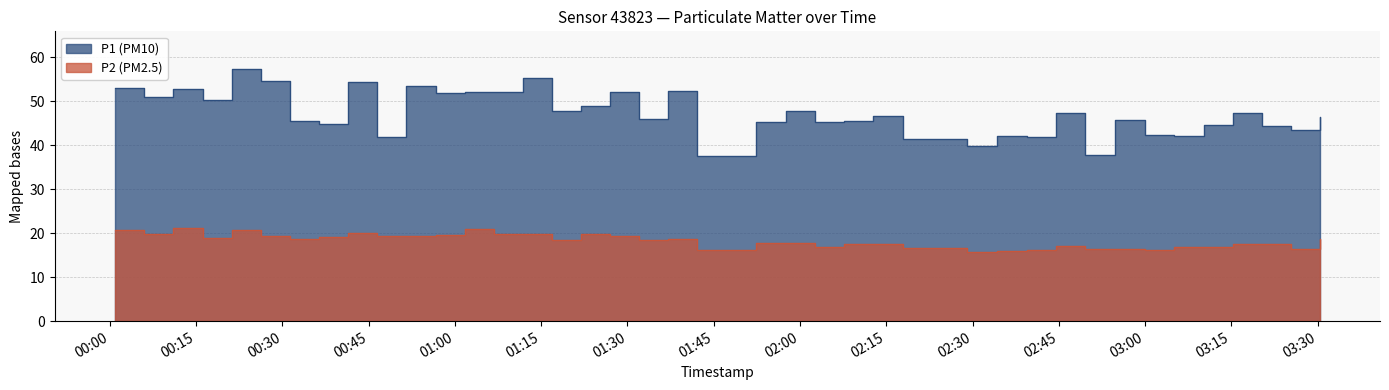

Which has a higher value, 2023-02-10T01:11:46 or 2023-02-10T01:06:44?

2023-02-10T01:11:46